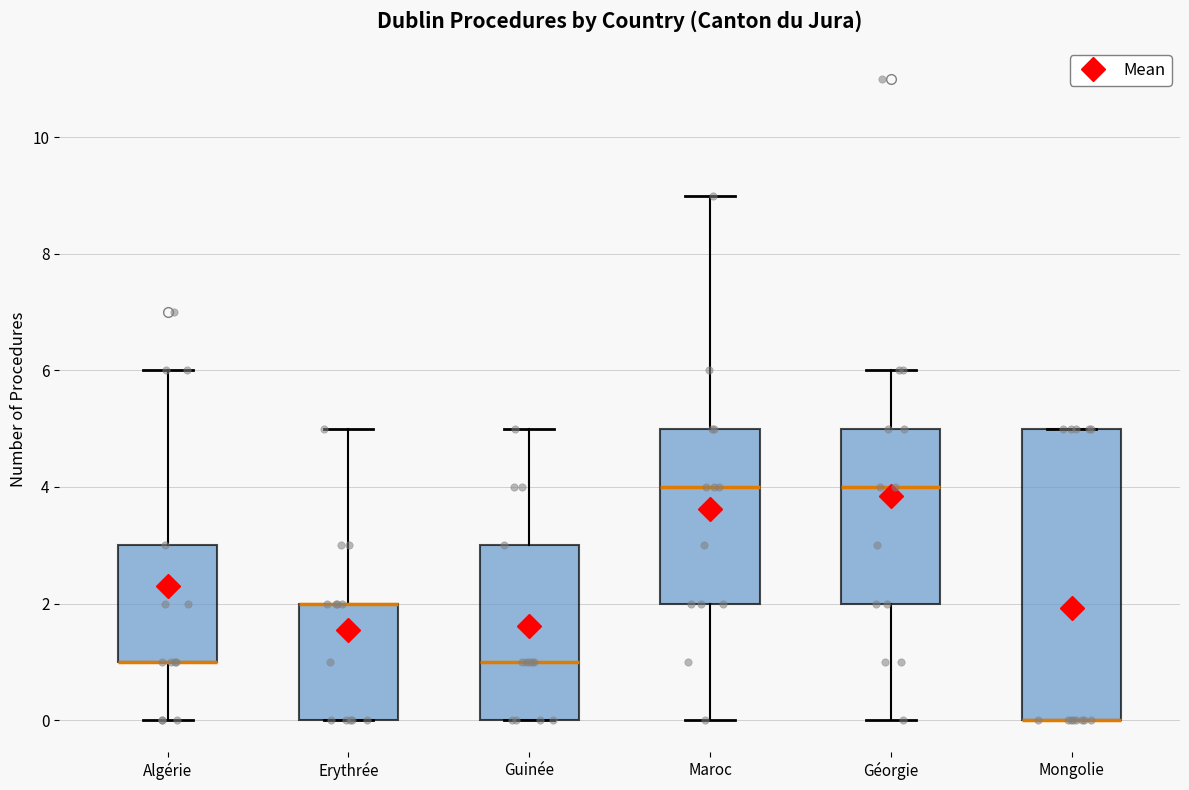

Which box is the tallest, from its lower edge to its upper edge?

Mongolie